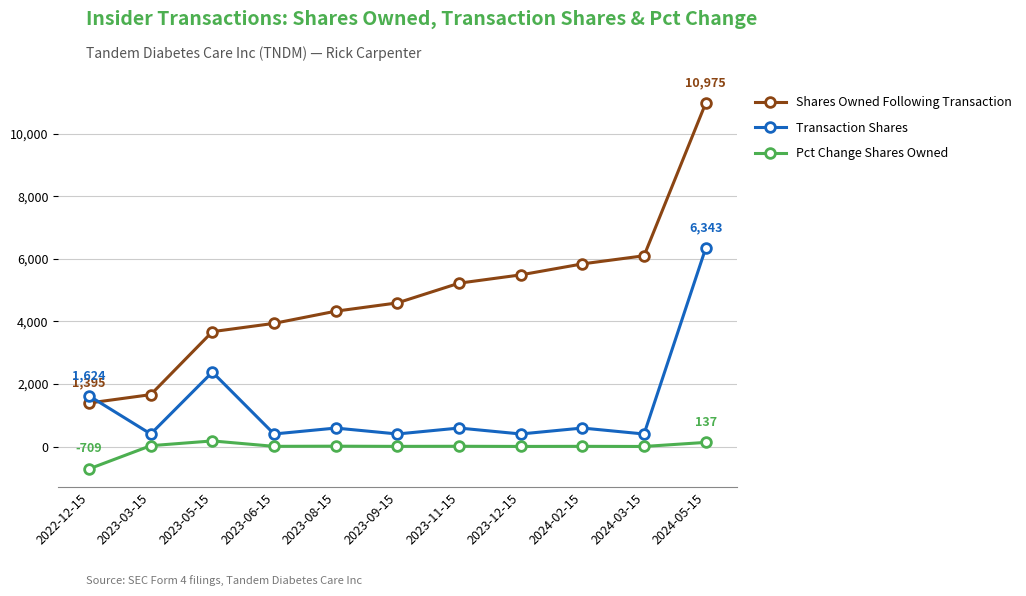

How many lines are shown in the chart?

3